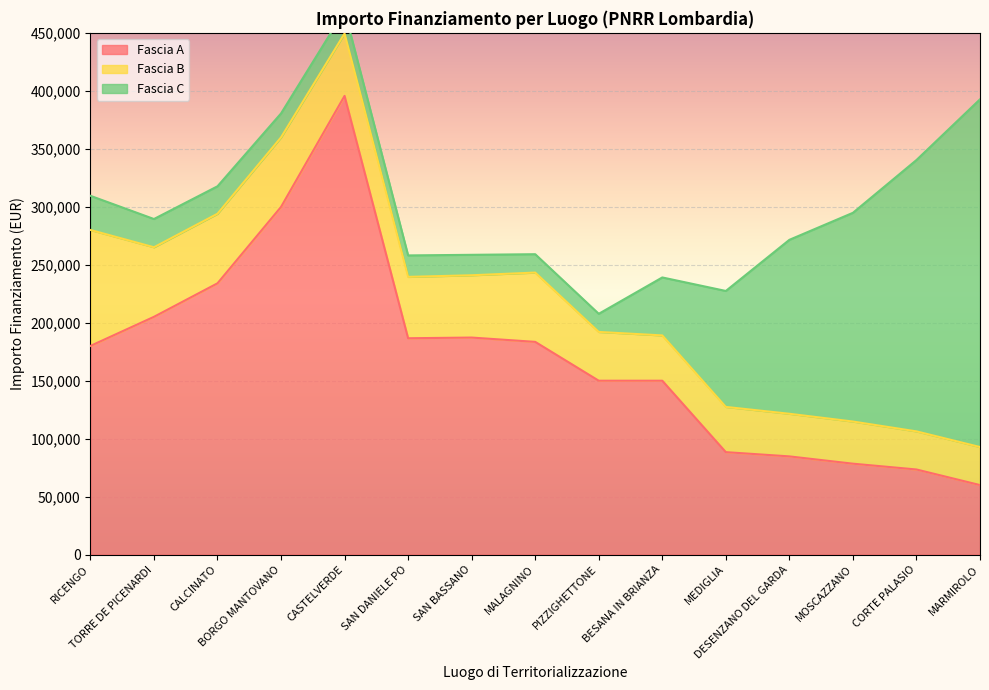

Reading right to left, transcribe all the data shown in this chart.

Fascia A: MARMIROLO=60000.0	CORTE PALASIO=73440.0	MOSCAZZANO=78445.4	DESENZANO DEL GARDA=84735.1	MEDIGLIA=88400.0	BESANA IN BRIANZA=150000.0	PIZZIGHETTONE=150000.0	MALAGNINO=183501.0	SAN BASSANO=187212.0	SAN DANIELE PO=186624.0	CASTELVERDE=395644.9	BORGO MANTOVANO=299862.0	CALCINATO=234000.0	TORRE DE PICENARDI=205092.0	RICENGO=180000.0
Fascia B: MARMIROLO=32804.9	CORTE PALASIO=32868.0	MOSCAZZANO=36351.0	DESENZANO DEL GARDA=36760.1	MEDIGLIA=39000.0	BESANA IN BRIANZA=39060.0	PIZZIGHETTONE=42066.0	MALAGNINO=59760.0	SAN BASSANO=53736.0	SAN DANIELE PO=52920.0	CASTELVERDE=53784.0	BORGO MANTOVANO=60000.0	CALCINATO=60000.0	TORRE DE PICENARDI=60000.0	RICENGO=100000.0
Fascia C: MARMIROLO=299862.0	CORTE PALASIO=234000.0	MOSCAZZANO=180000.0	DESENZANO DEL GARDA=150000.0	MEDIGLIA=100000.0	BESANA IN BRIANZA=50000.0	PIZZIGHETTONE=15630.6	MALAGNINO=15844.0	SAN BASSANO=17625.0	SAN DANIELE PO=18516.0	CASTELVERDE=19661.6	BORGO MANTOVANO=20632.0	CALCINATO=23663.4	TORRE DE PICENARDI=24354.0	RICENGO=29464.2